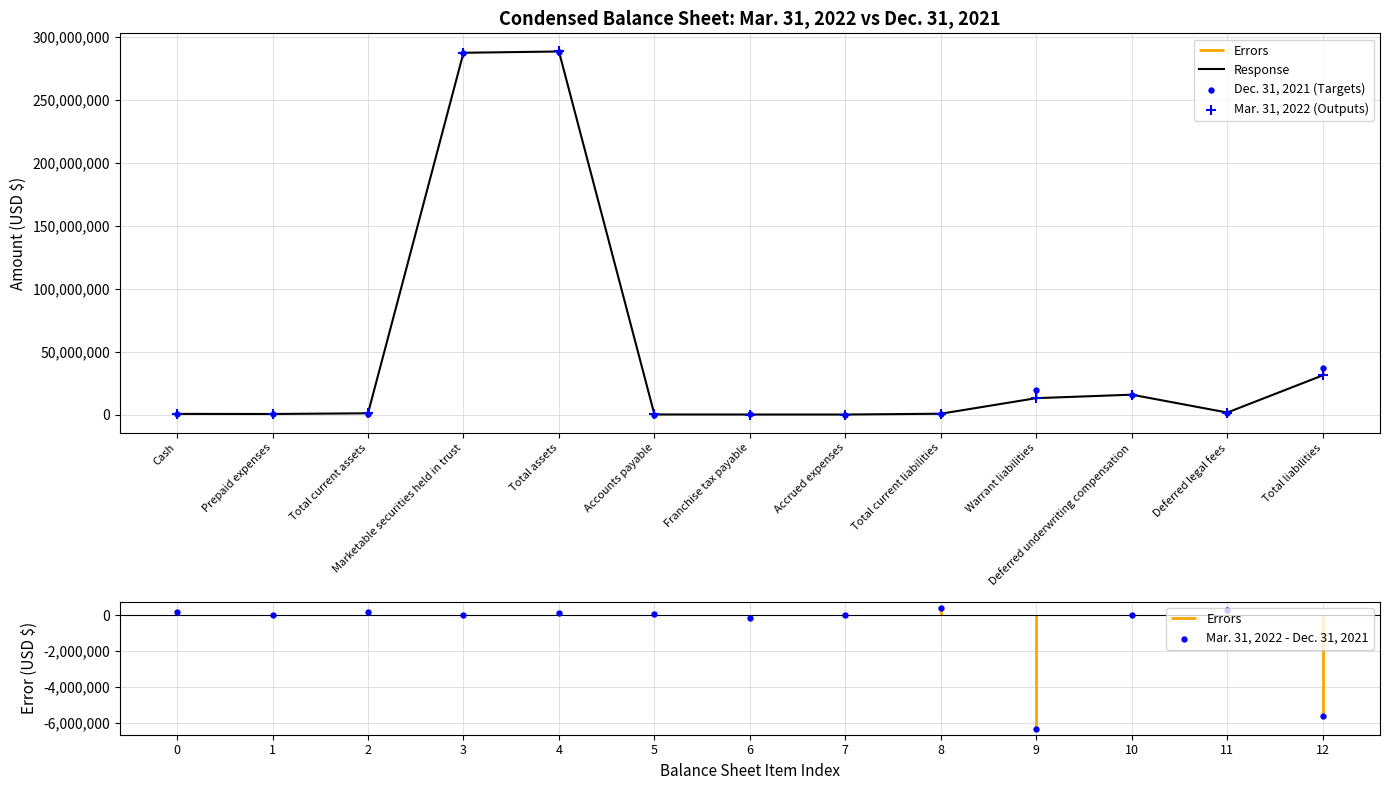

At which category is the sum across all series the highest?

Total assets